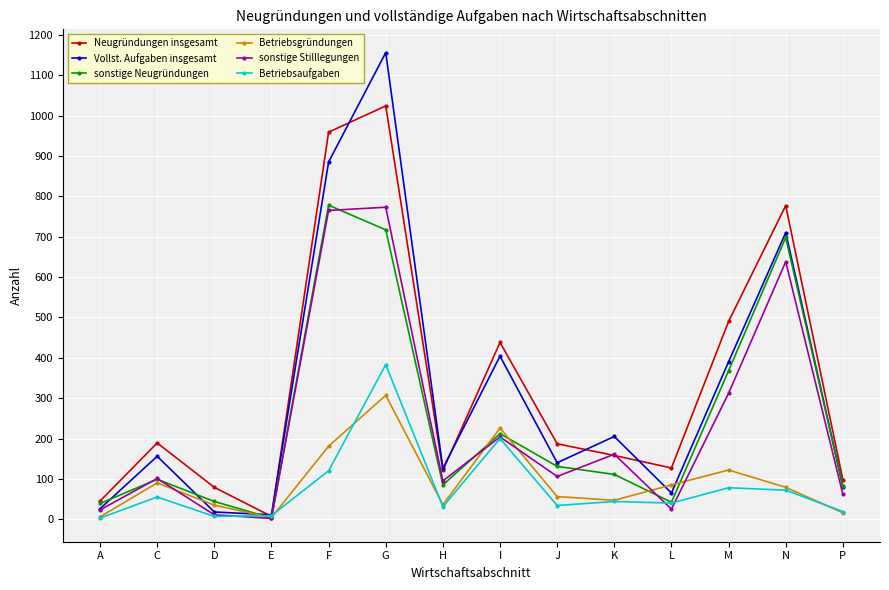

What are all the series names shown in the legend?

Neugründungen insgesamt, Vollst. Aufgaben insgesamt, sonstige Neugründungen, Betriebsgründungen, sonstige Stilllegungen, Betriebsaufgaben